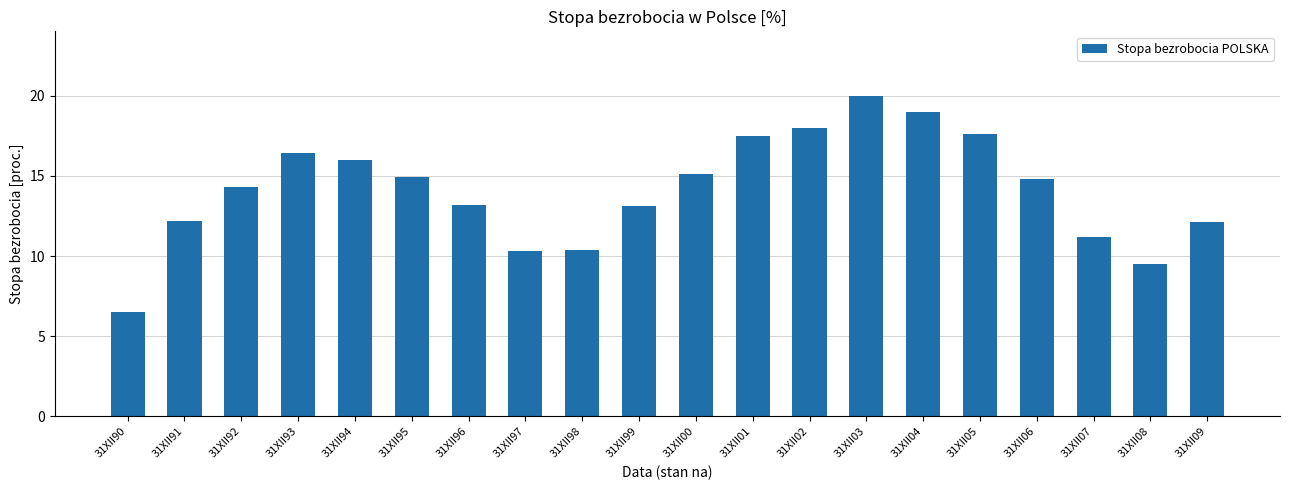

What is the sum of all values?

282.1